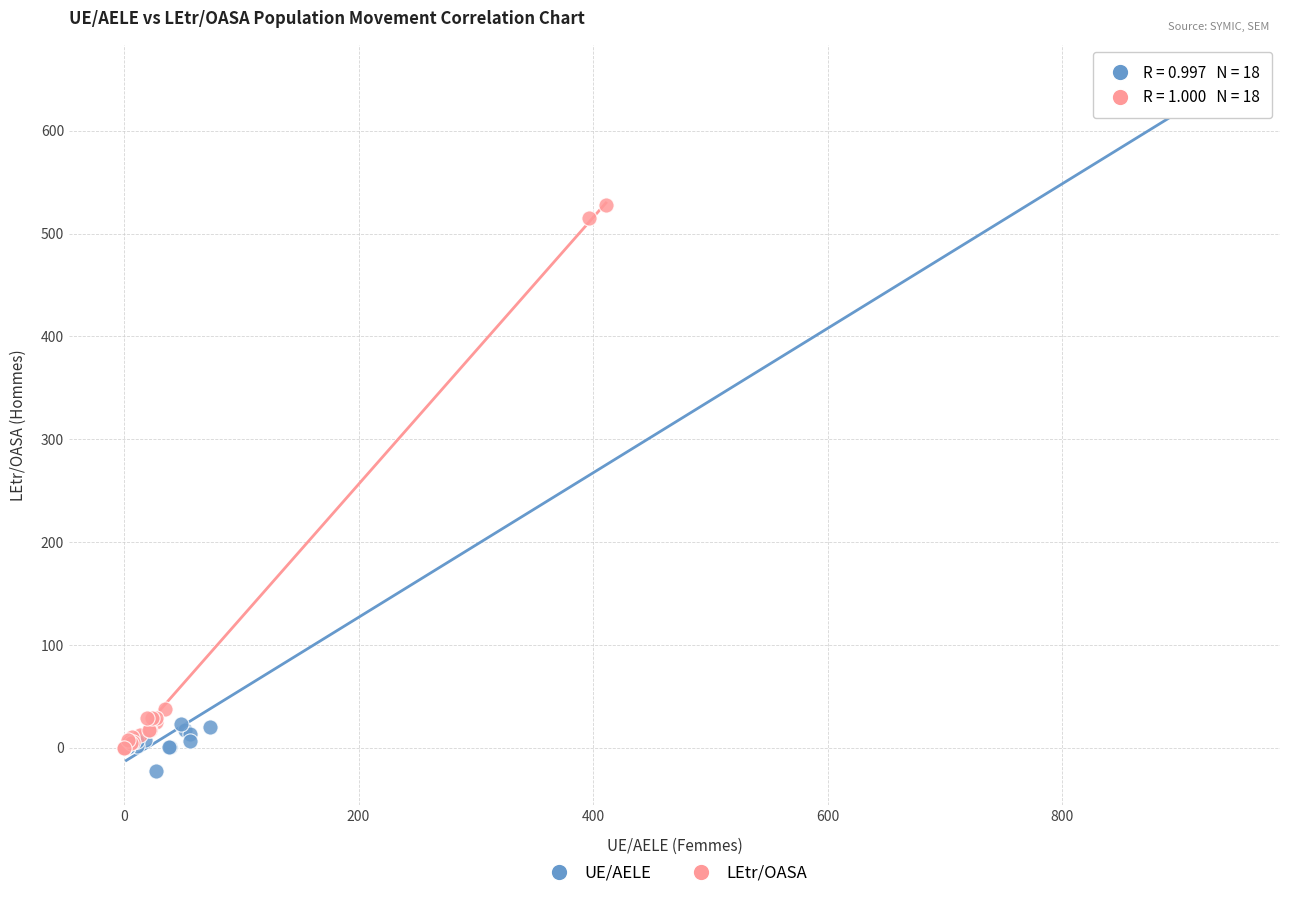

Which series contains the lowest Y value?

UE/AELE